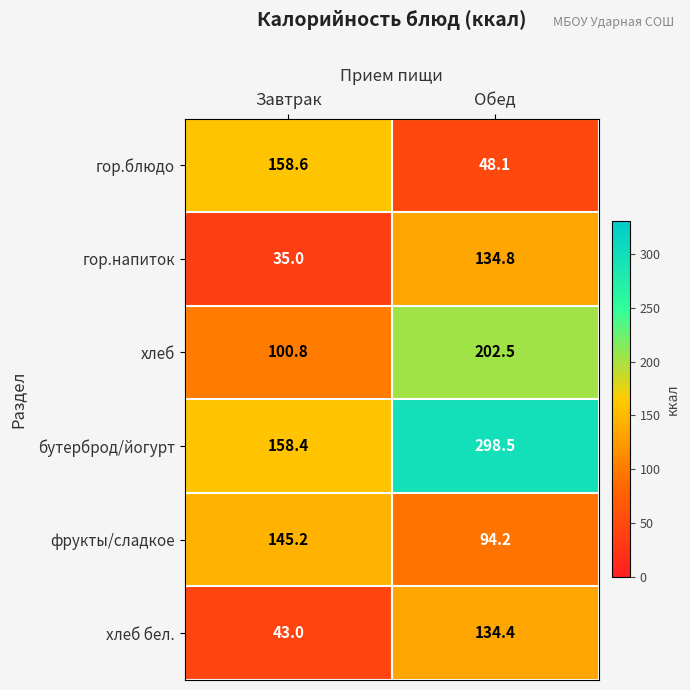

The бутерброд/йогурт series shows 158.4 at Завтрак. True or false?

True